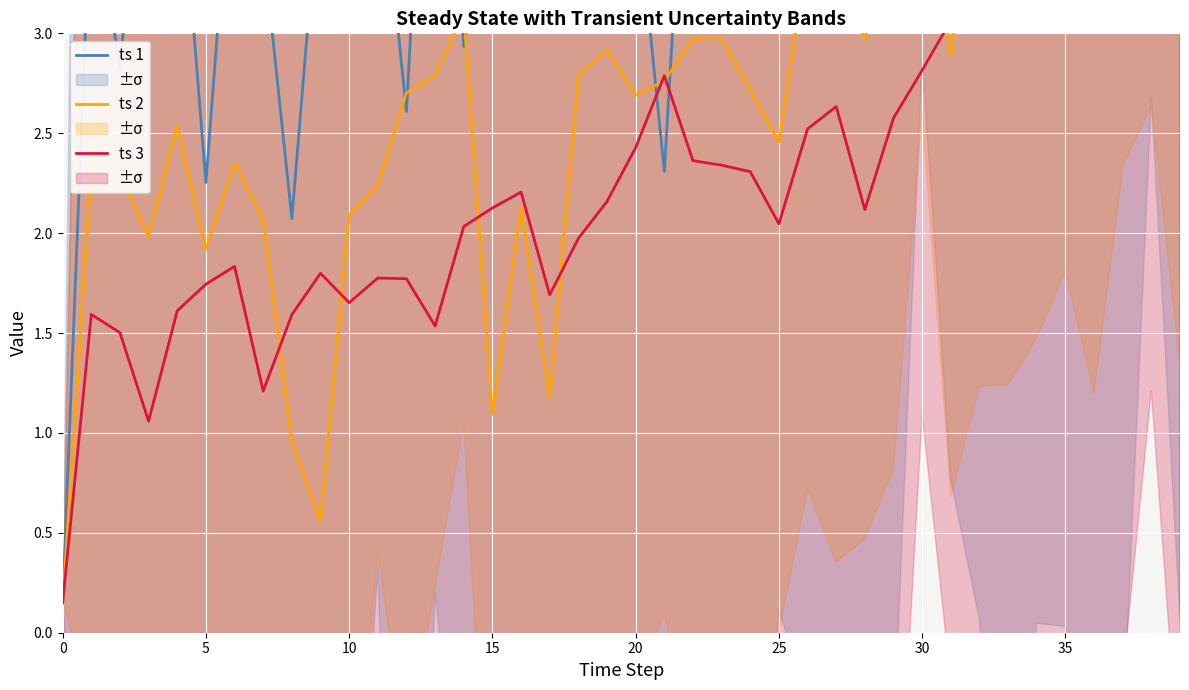

How many data points in ts 1 are above 4?

24